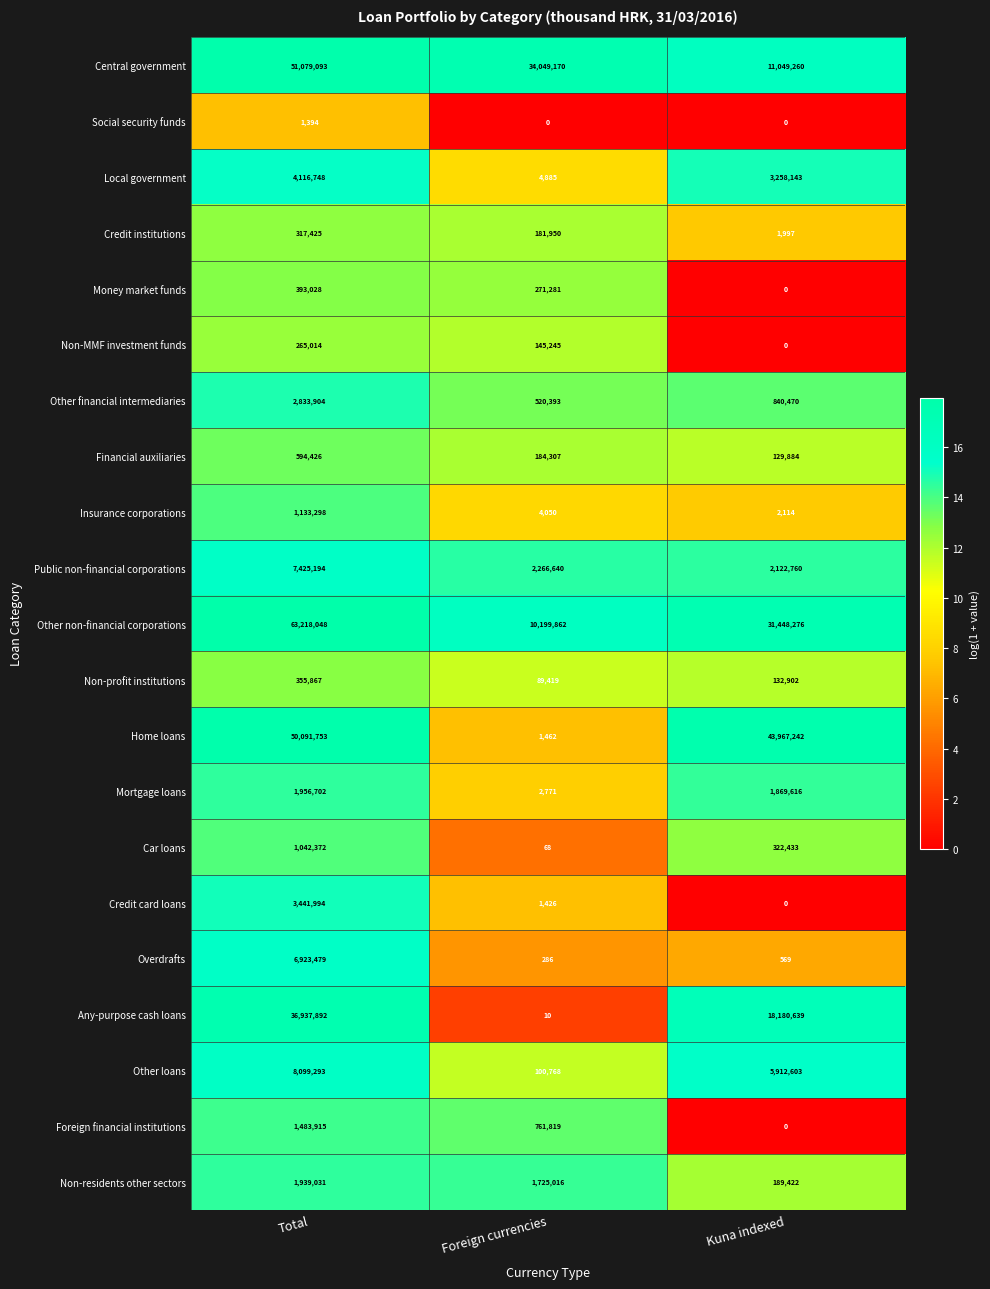

Between Foreign currencies and Kuna indexed, which series saw the biggest shift?

Home loans